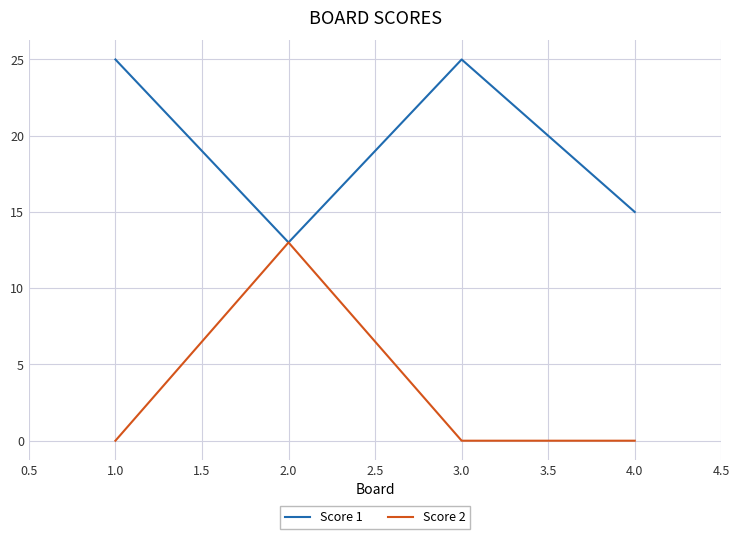

Count the Score 1 values in the range 15 to 25.

3